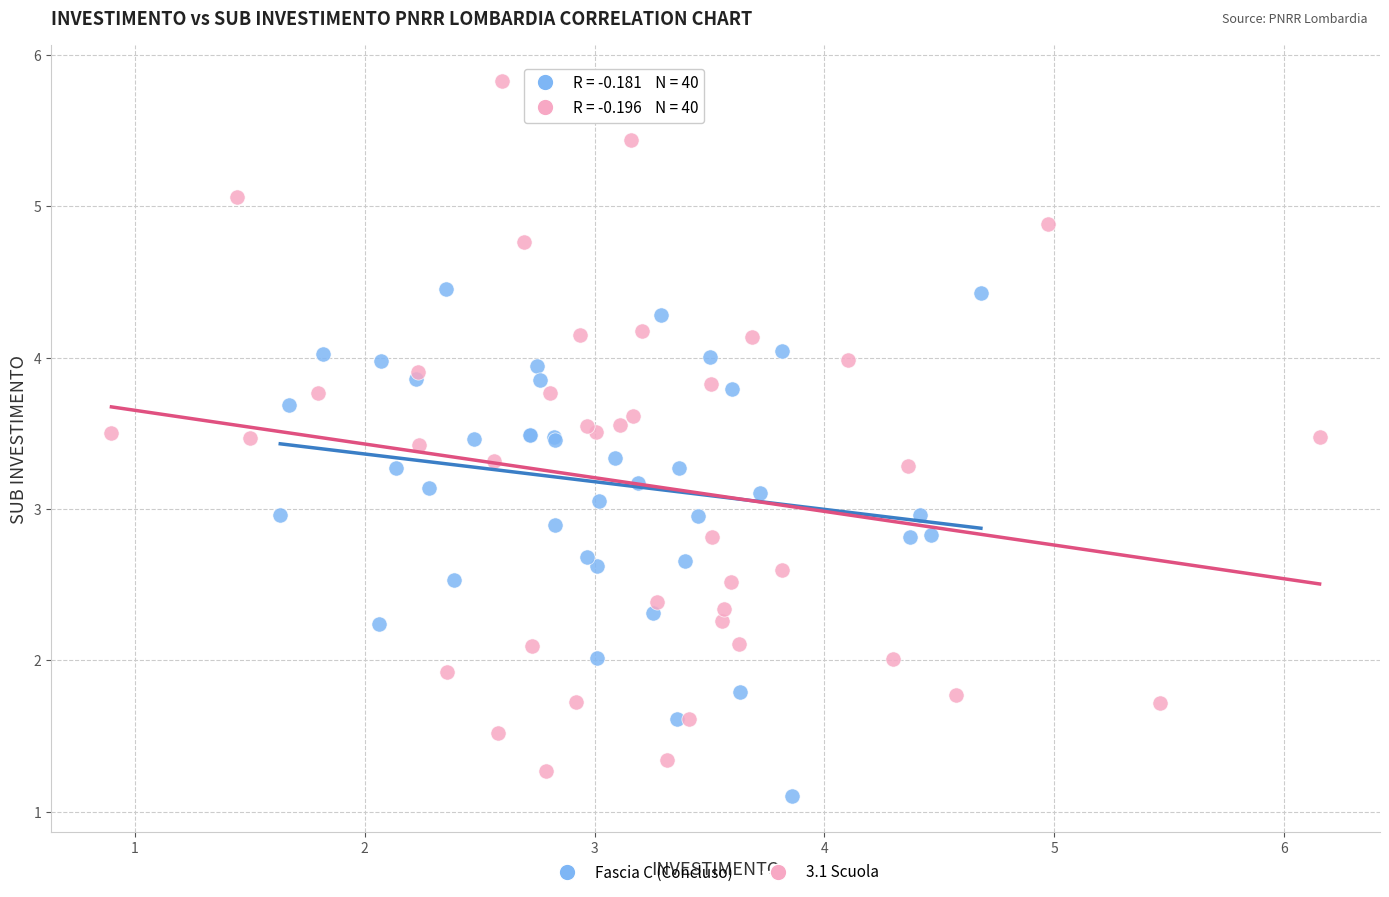

Which series reaches the maximum Y coordinate?

3.1 Scuola